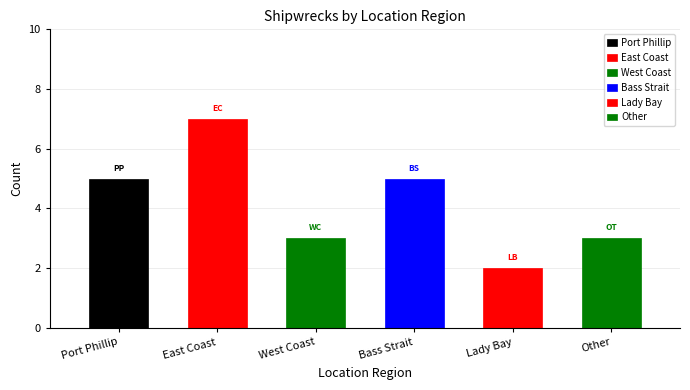

What is the greatest value displayed?

7